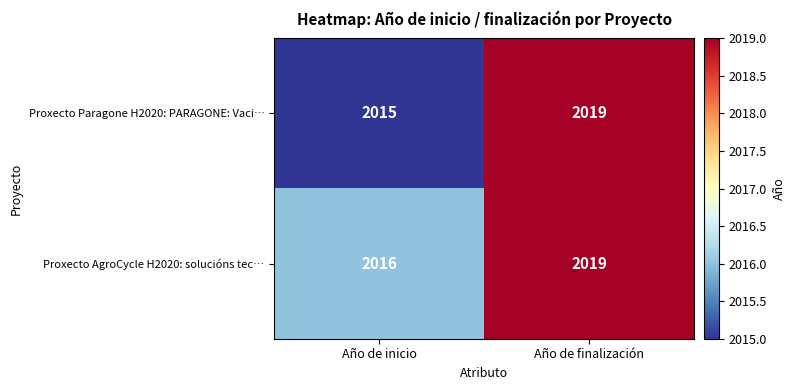

Reading left to right, list all the values displayed in this chart.

Proxecto Paragone H2020: PARAGONE: Vaci…: Año de inicio=2015	Año de finalización=2019
Proxecto AgroCycle H2020: solucións tec…: Año de inicio=2016	Año de finalización=2019